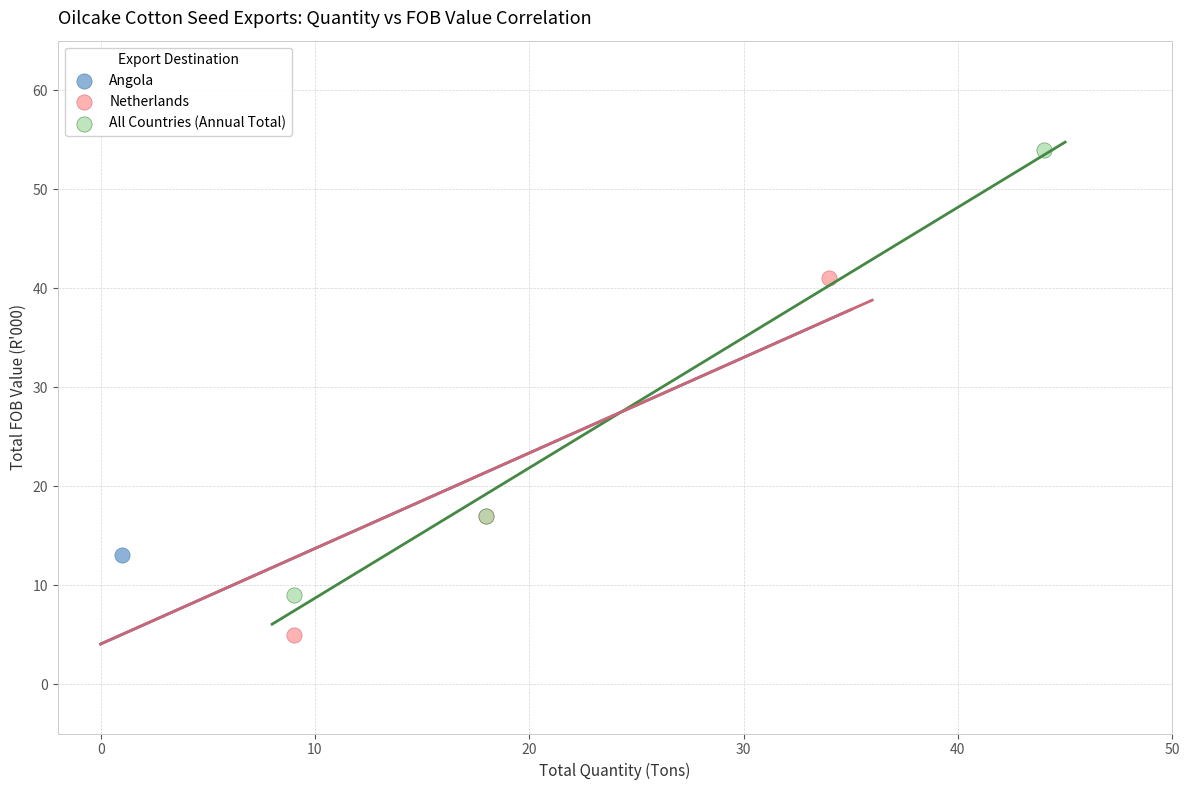

What are all the series names shown in the legend?

Angola, Netherlands, All Countries (Annual Total)